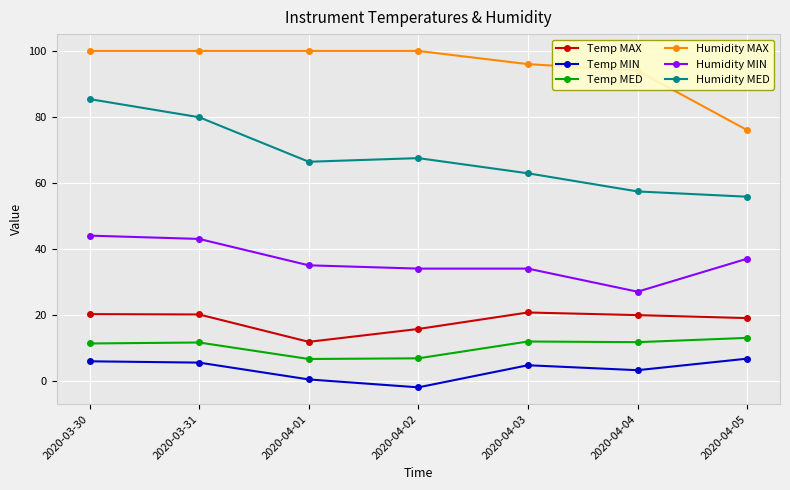

Which series changed the most between 2020-03-30 and 2020-04-03?

Humidity MED